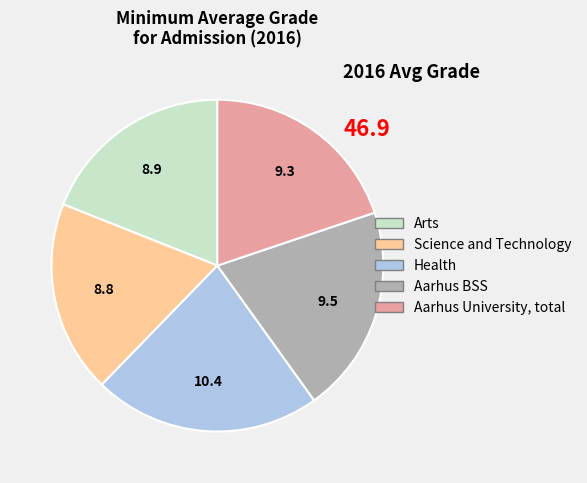

Is there a majority slice in this chart?

No